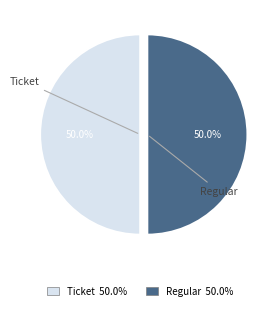

How many segments does this pie chart have?

2